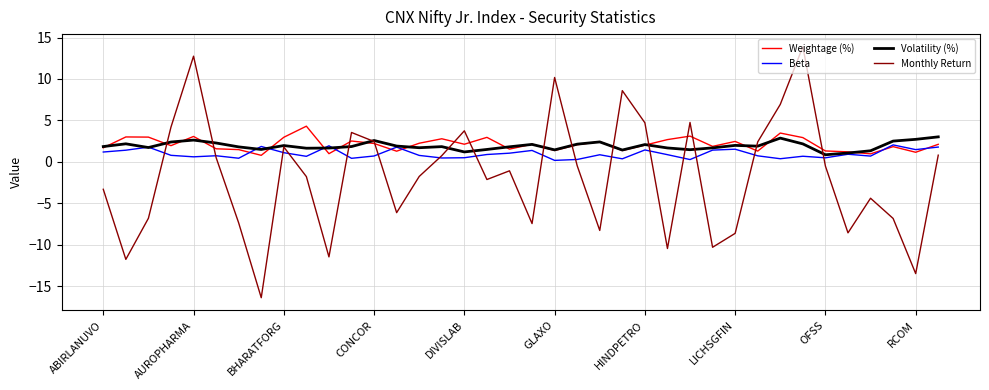

Which series has the largest range (max minus min)?

Monthly Return